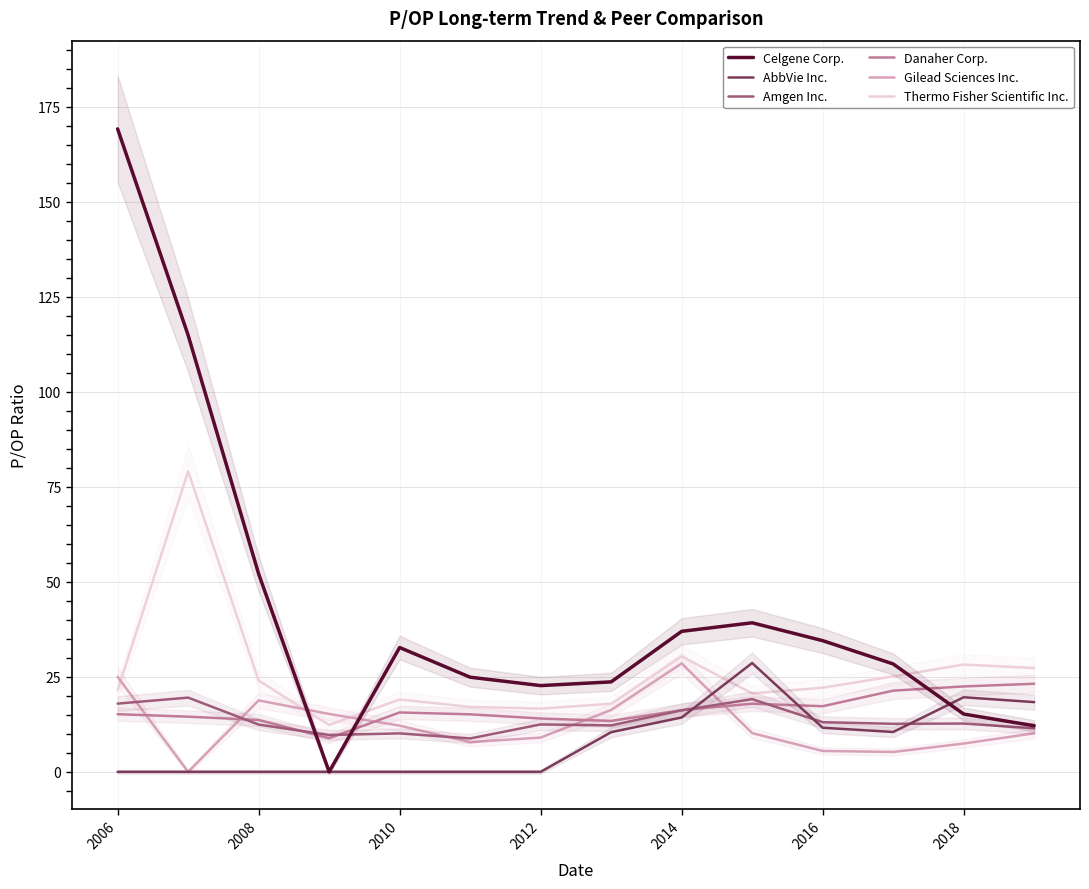

The Thermo Fisher Scientific Inc. series shows 16.6 at 2012. True or false?

True